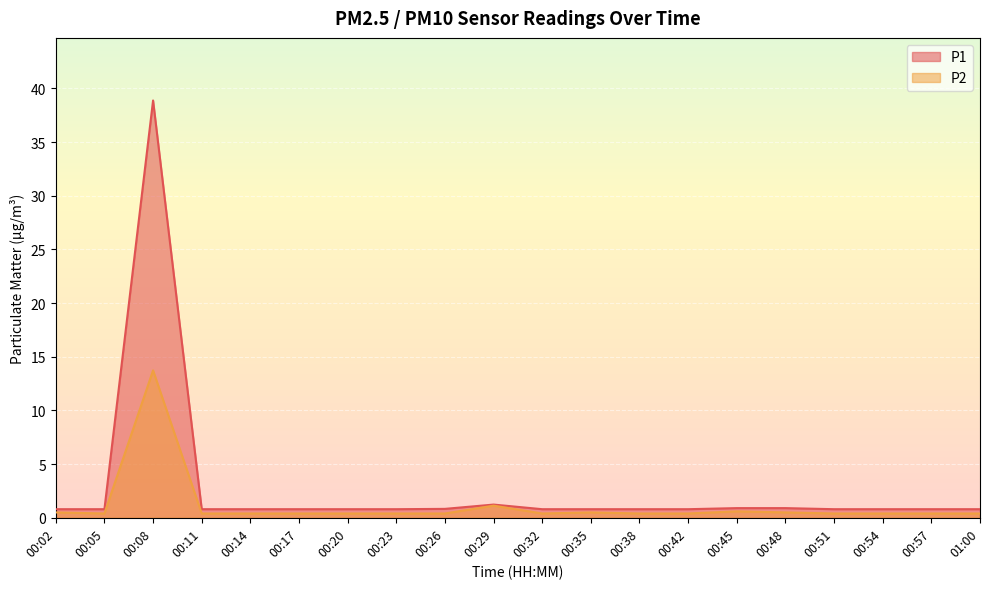

What is the approximate value of P2 at 01:00?

0.4